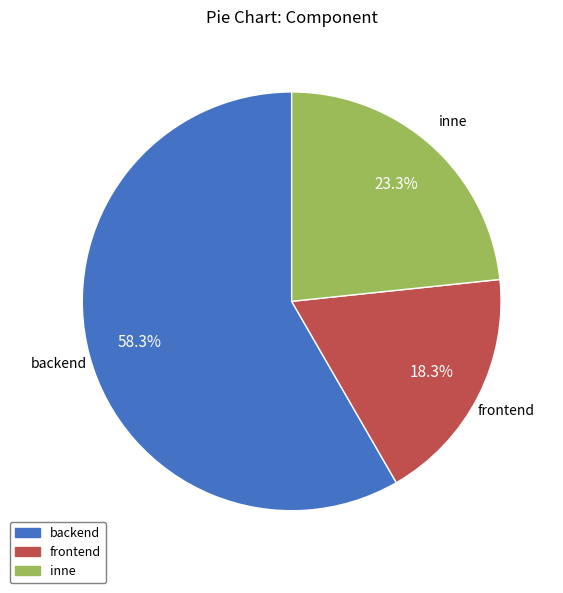

Which category has the biggest portion of the pie?

backend